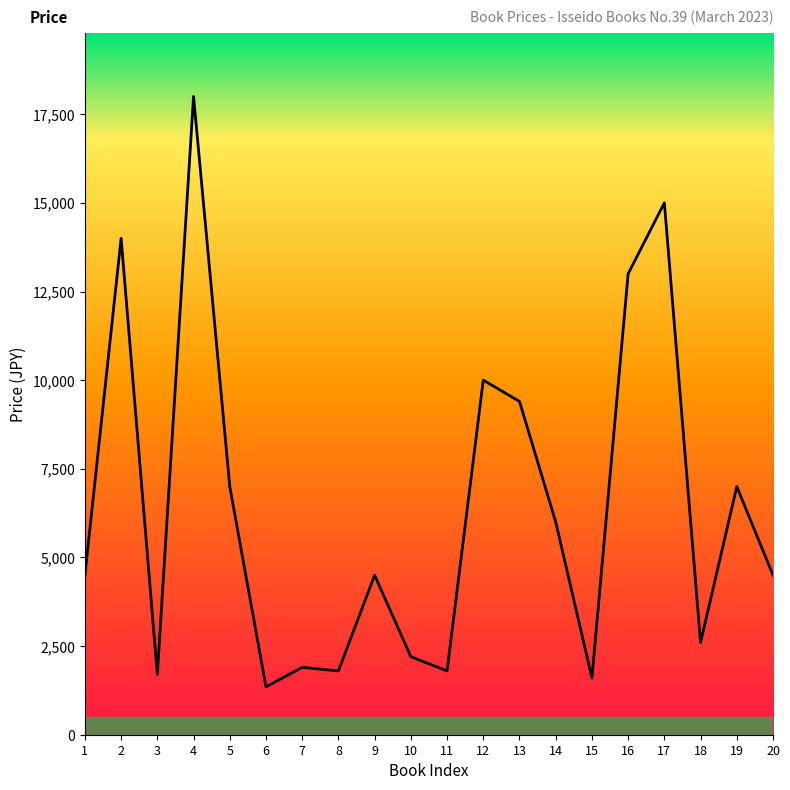

Does the chart have visible grid lines?

No